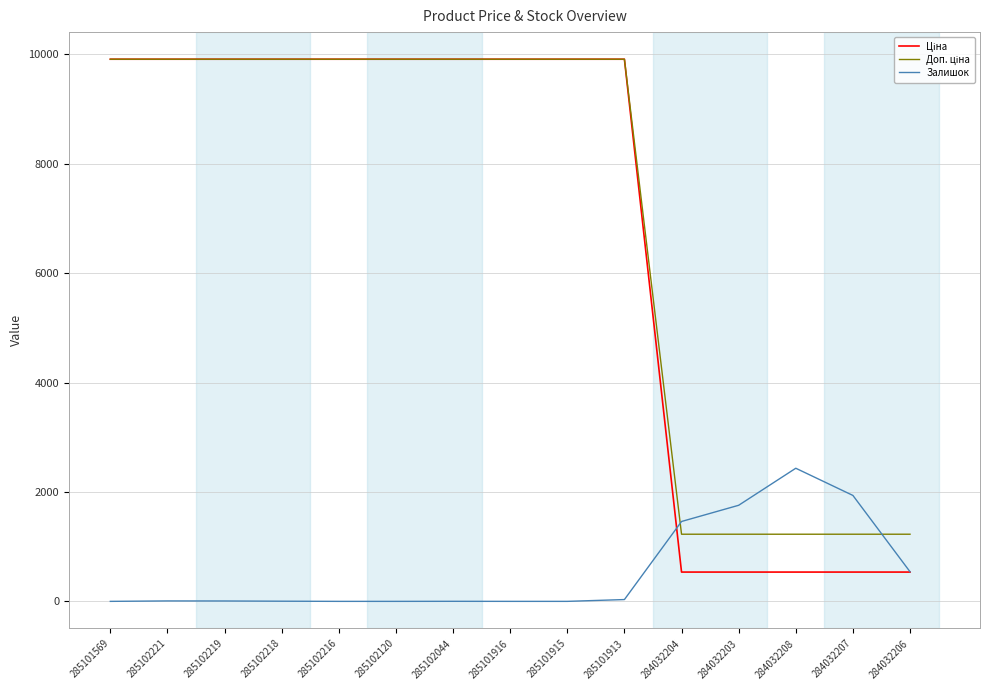

True or false: Залишок has a value of 8.0 at 285102221.

True